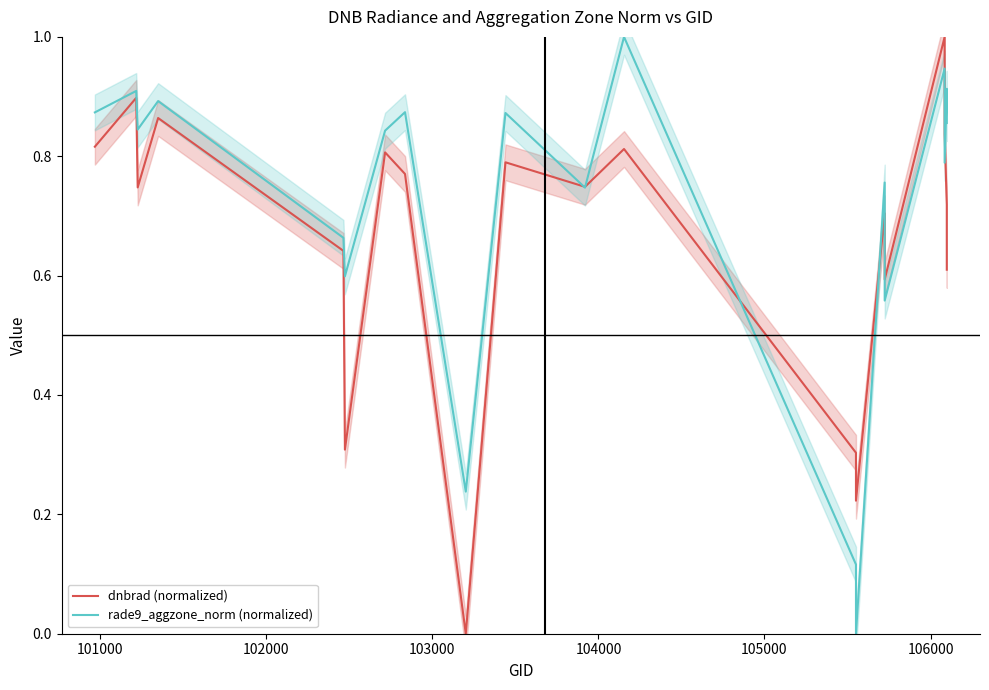

Rank the series by their average value, from highest to lowest.

rade9_aggzone_norm (normalized), dnbrad (normalized)